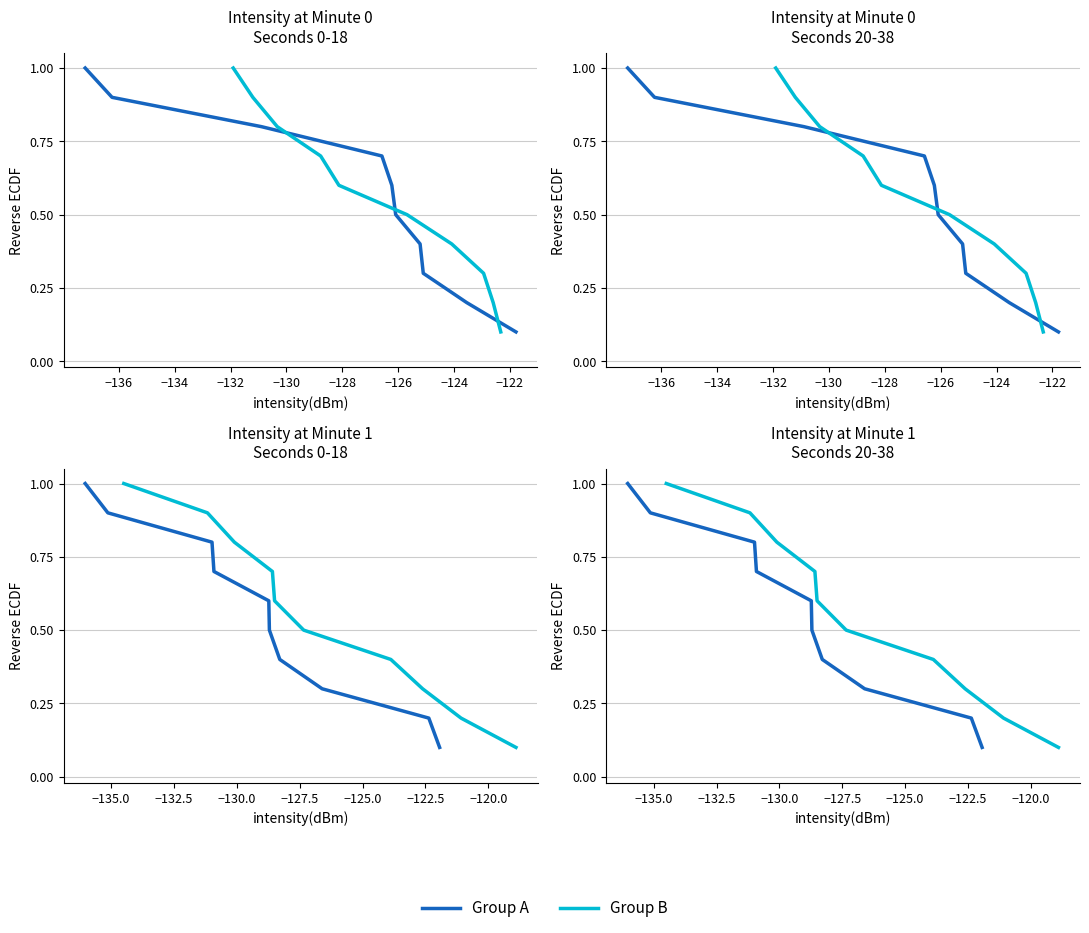

Which series has the largest total across all categories?

Group A